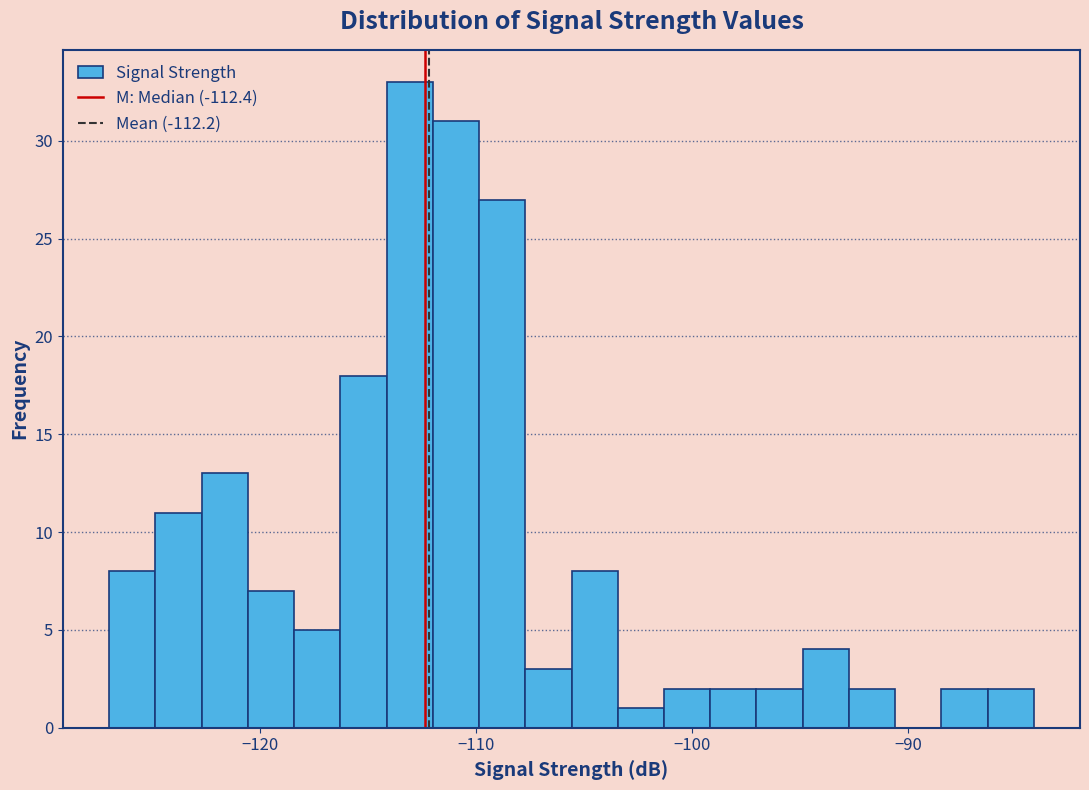

Around what value on the x-axis is the tallest bar? Give the approximate position of its centre, as read against the axis.

-113